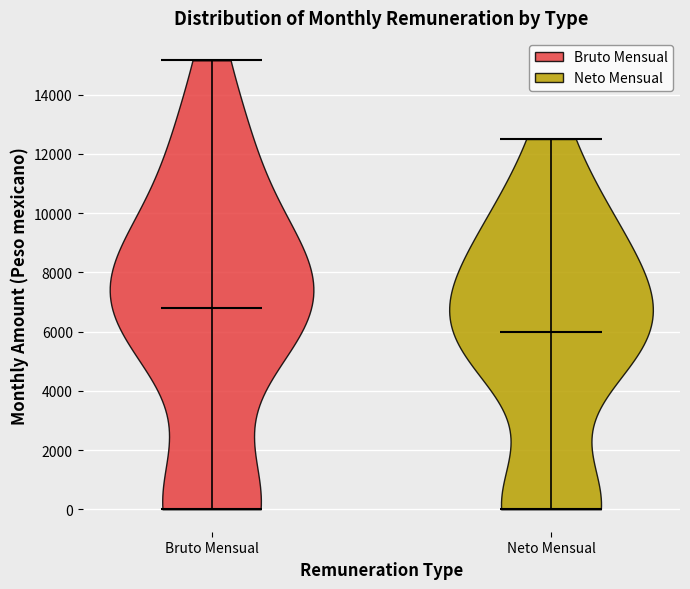

Reading left to right, read every violin against the y-axis: where its median line is, and the lowest and highest points it reaches. The values are not printed on the chart, so give them approximately, as read against the axis.

Bruto Mensual: median line 6800, lowest point 0, highest point 15200
Neto Mensual: median line 6000, lowest point 0, highest point 12600